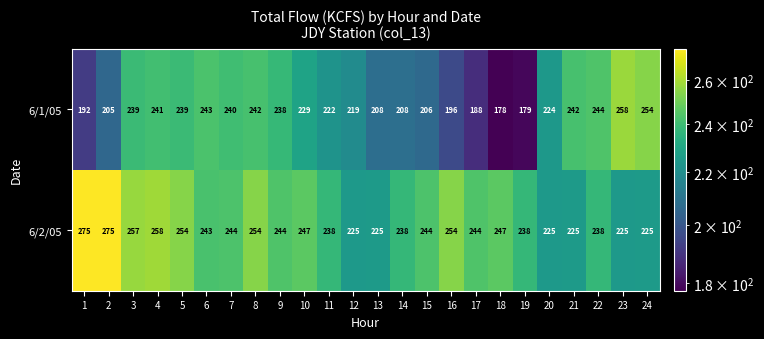

The value of 6/2/05 at 1 is 365. True or false?

False